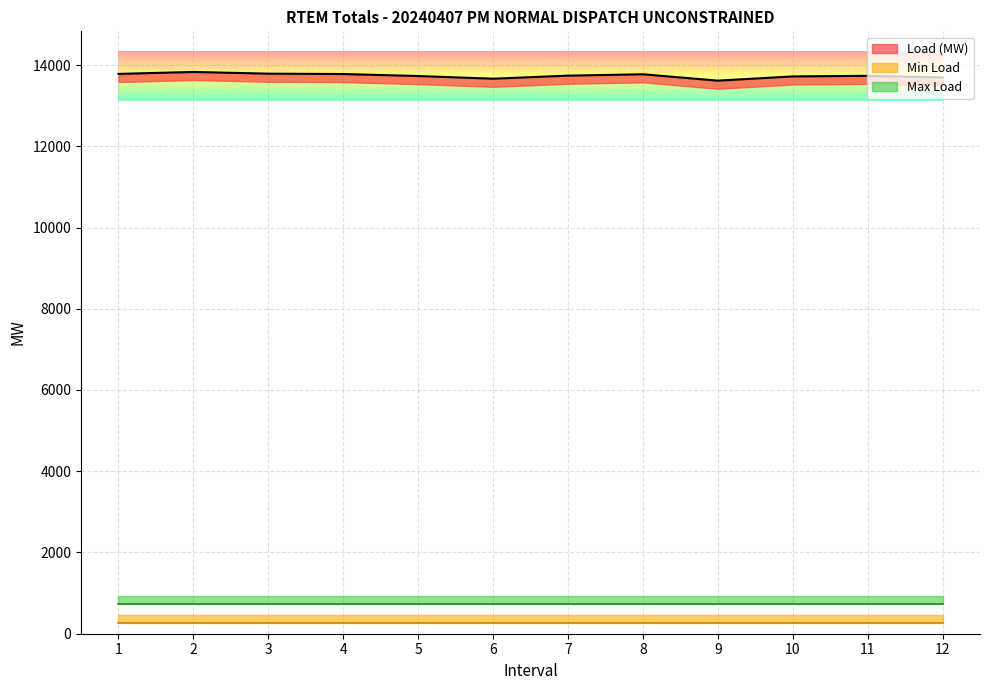

At which label does Min Load reach its peak?

1